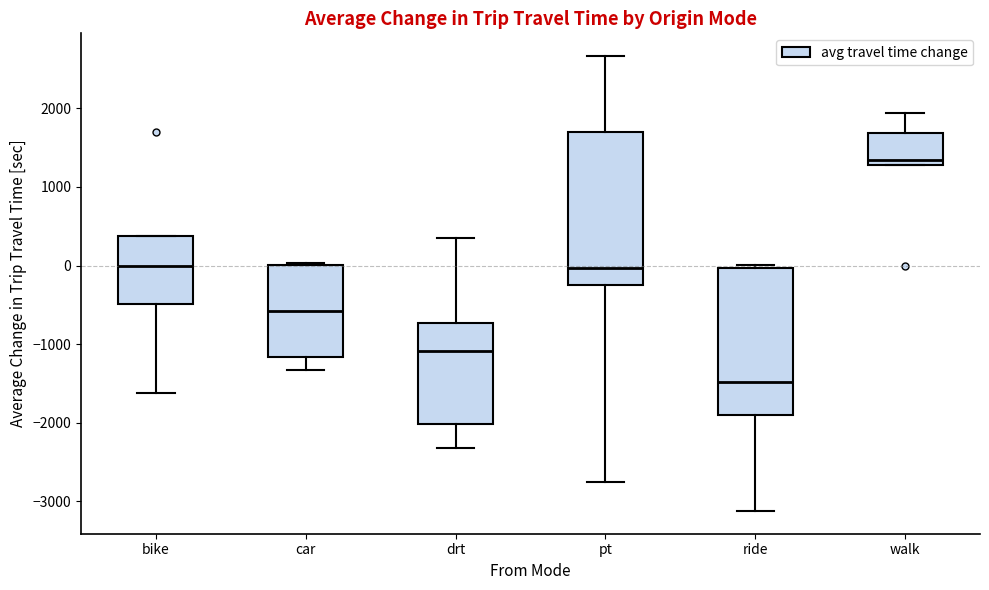

Which box has the highest median line?

walk